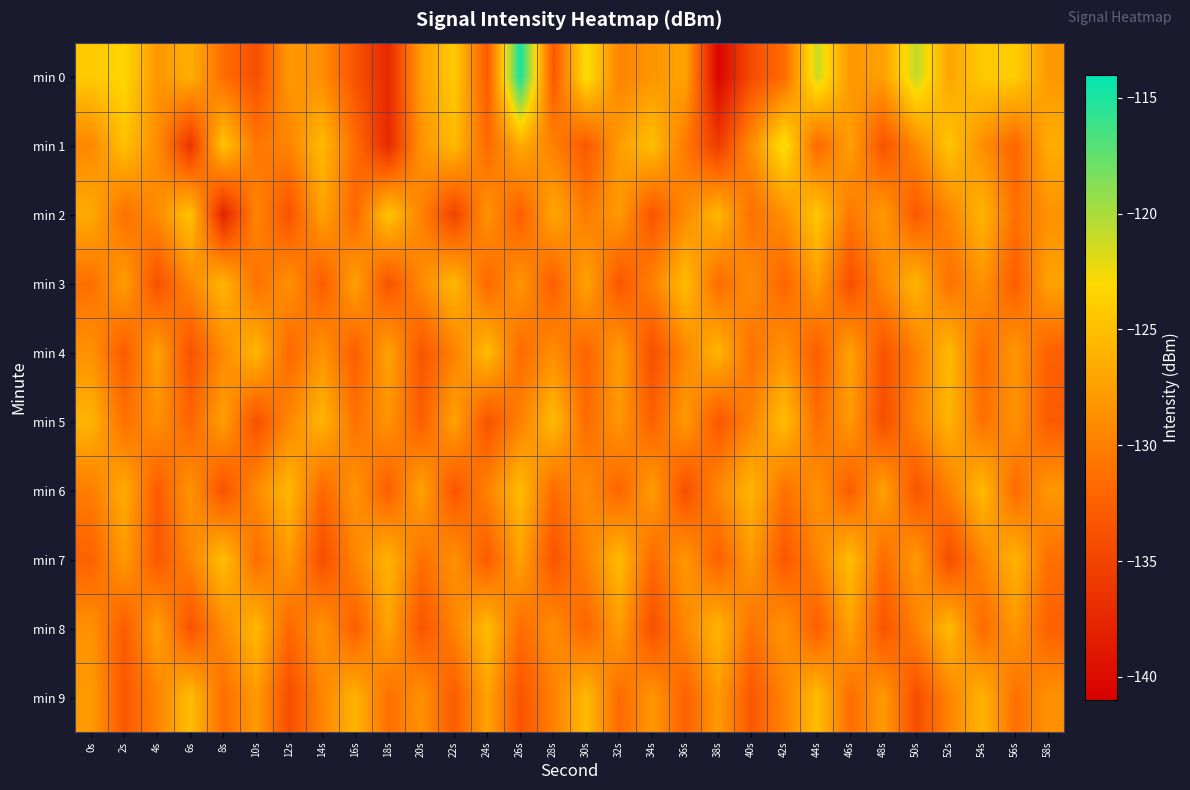

At which category is the sum across all series the highest?

26s